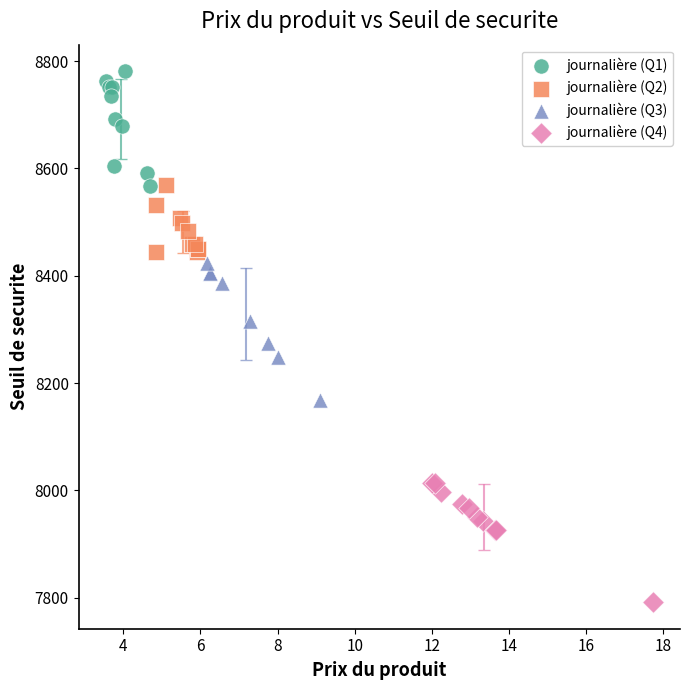

Which series contains the highest Y value?

journalière (Q1)